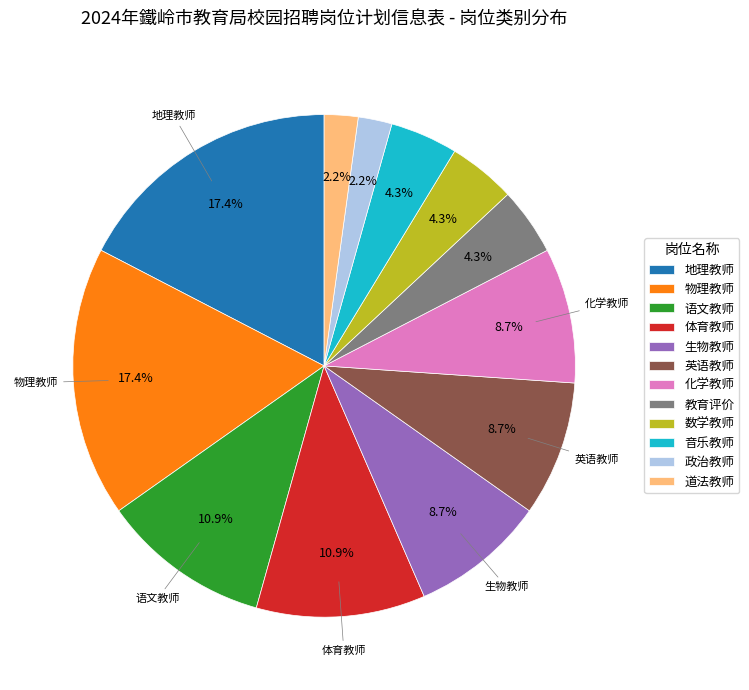

Approximately how many times larger is the value at 地理教师 compared to 数学教师?

4.0